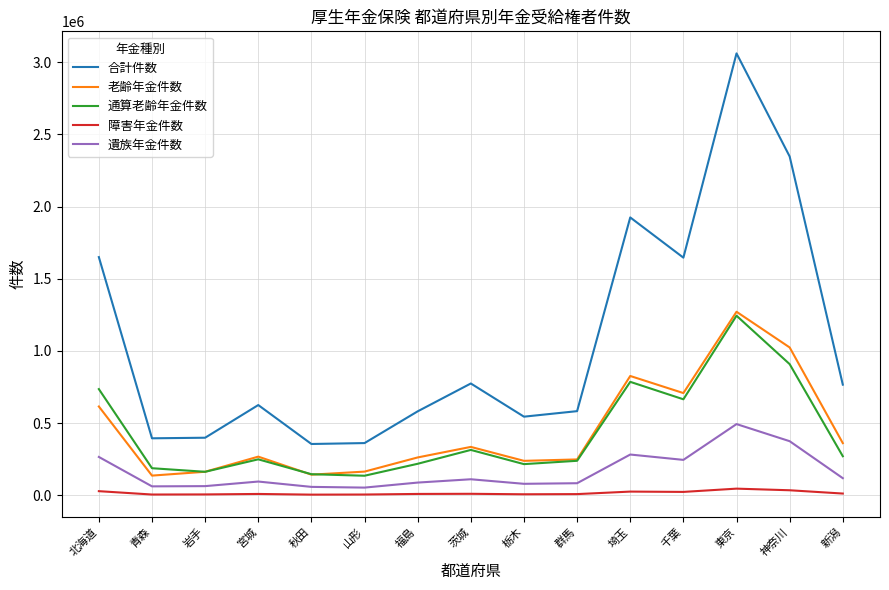

True or false: 老齢年金件数 has a value of 381912 at 福島.

False